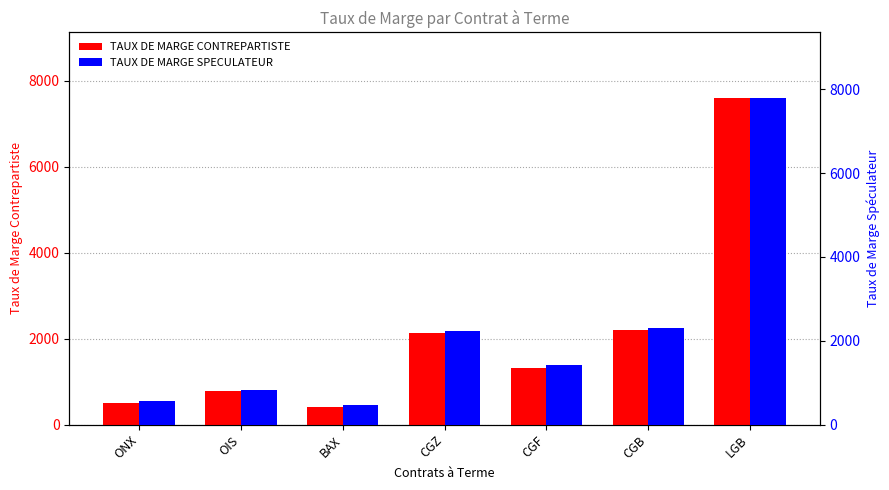

What is the minimum value for TAUX DE MARGE SPECULATEUR?

461